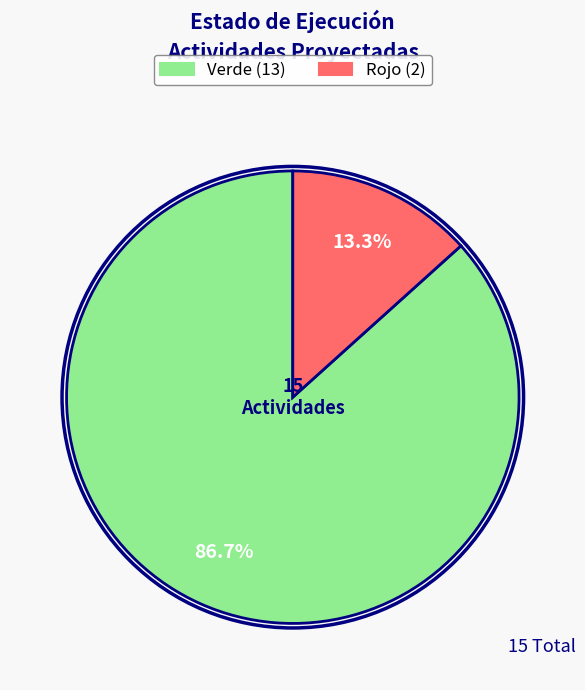

How many segments does this pie chart have?

2